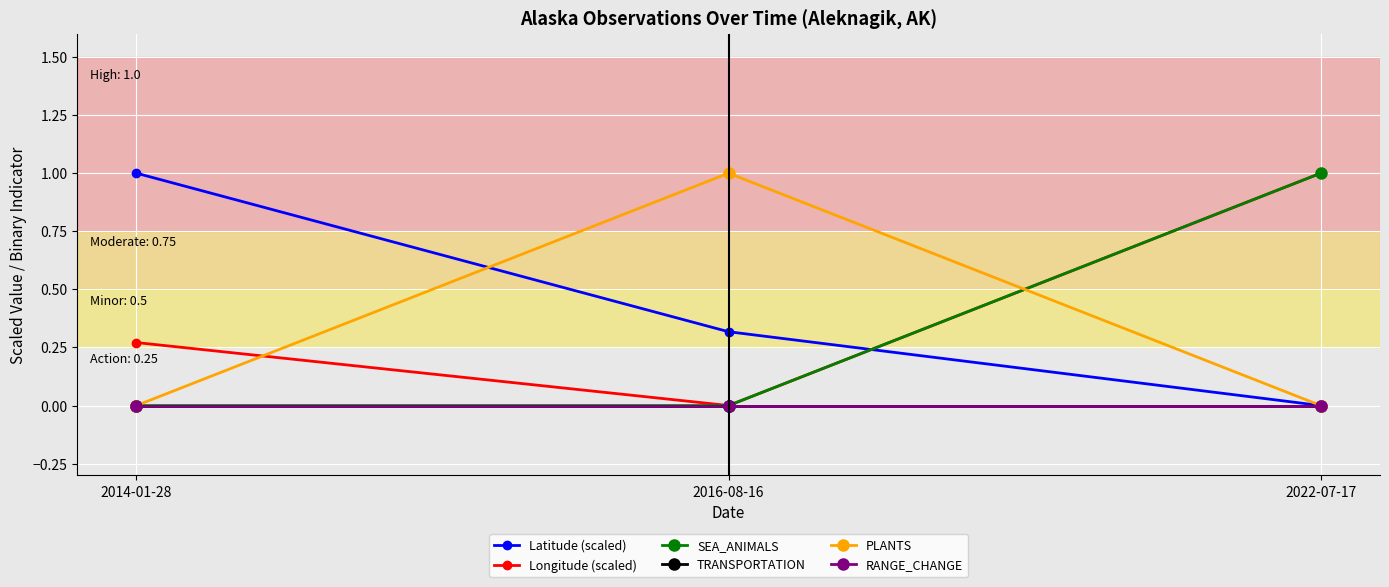

What is the value of the Latitude (scaled) point at the 2nd from the left?

0.3